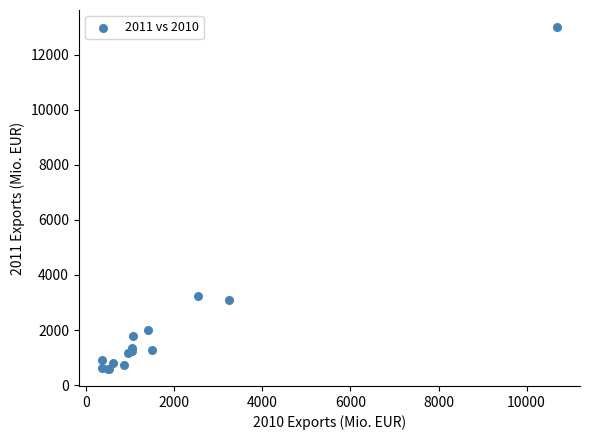

What Y value in the scatter plot is closest to 6793?

3221.3